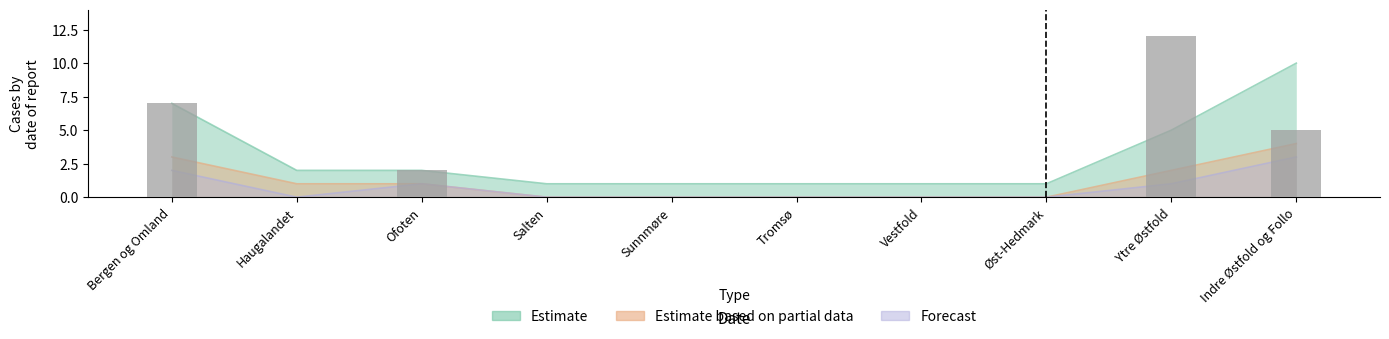

At which category is the sum across all series the highest?

Indre Østfold og Follo